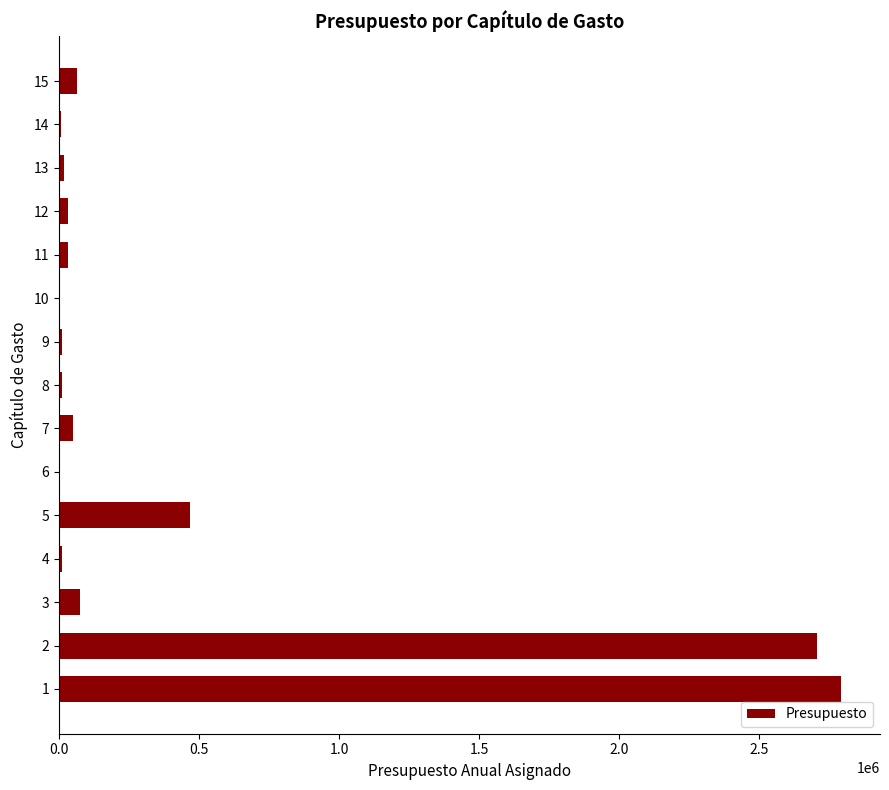

Where is the data nearest to the value 1397253?

5